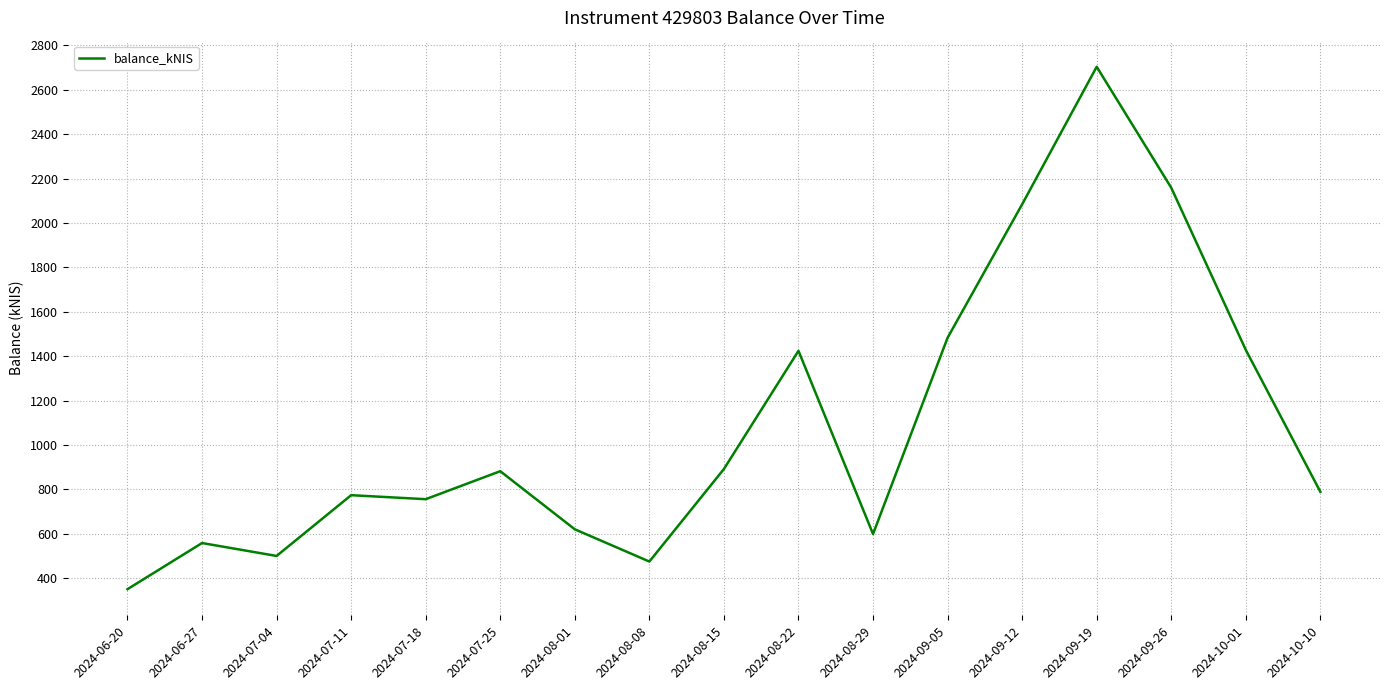

What is the average value?

1086.8